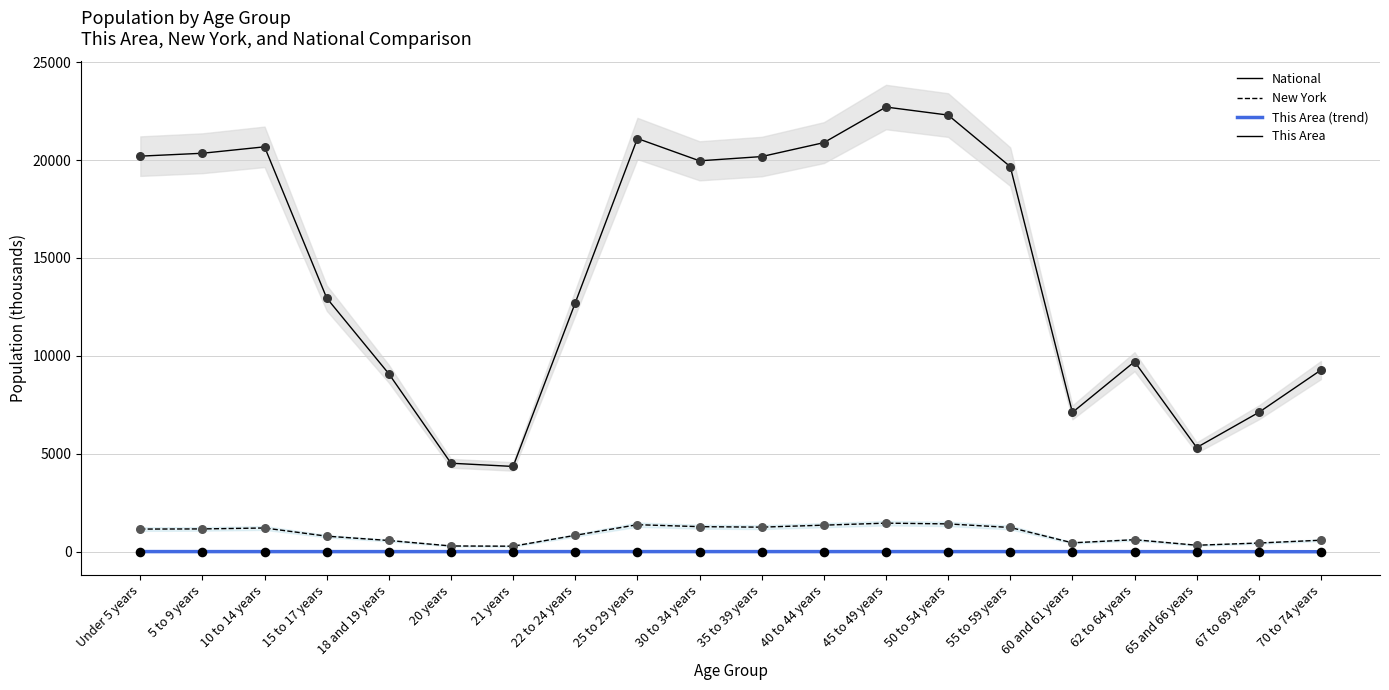

Which series has the widest spread of Y values?

National